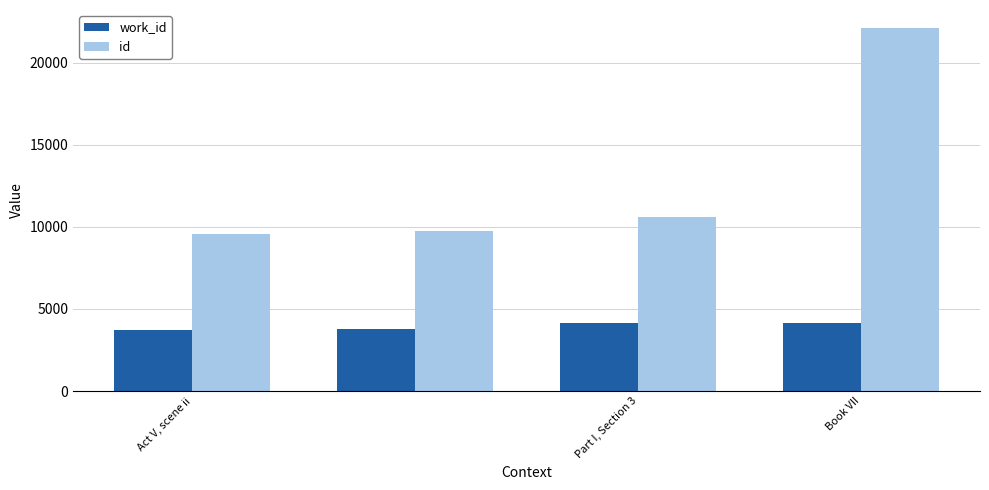

What is the sum of all id values?

52066